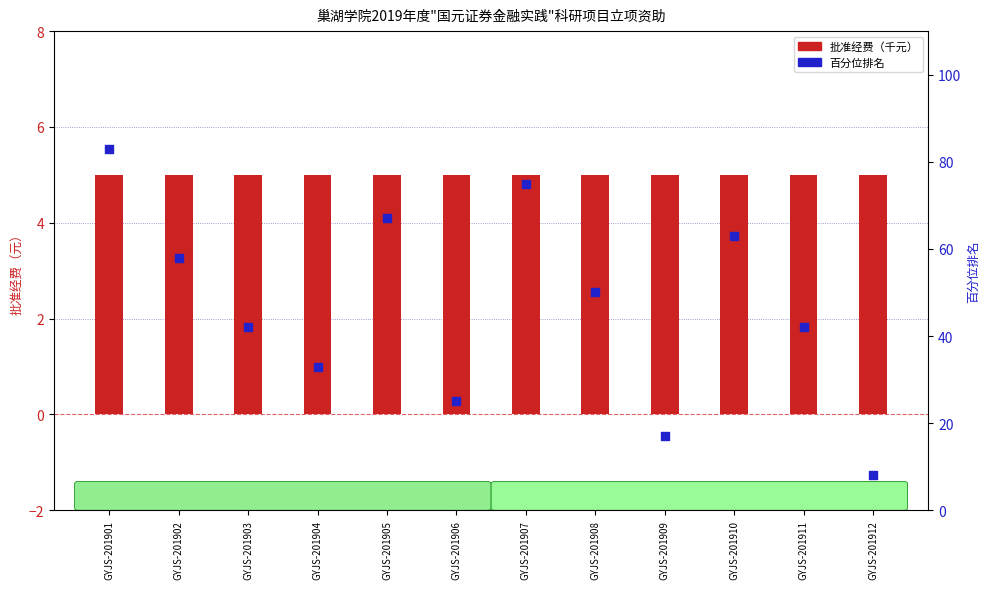

At how many categories does at least one series exceed 69?

2